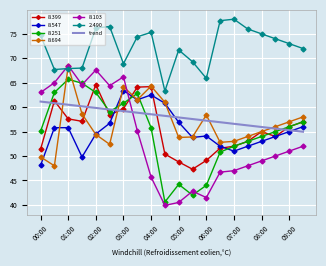

What is the minimum value shown in the chart?

39.9